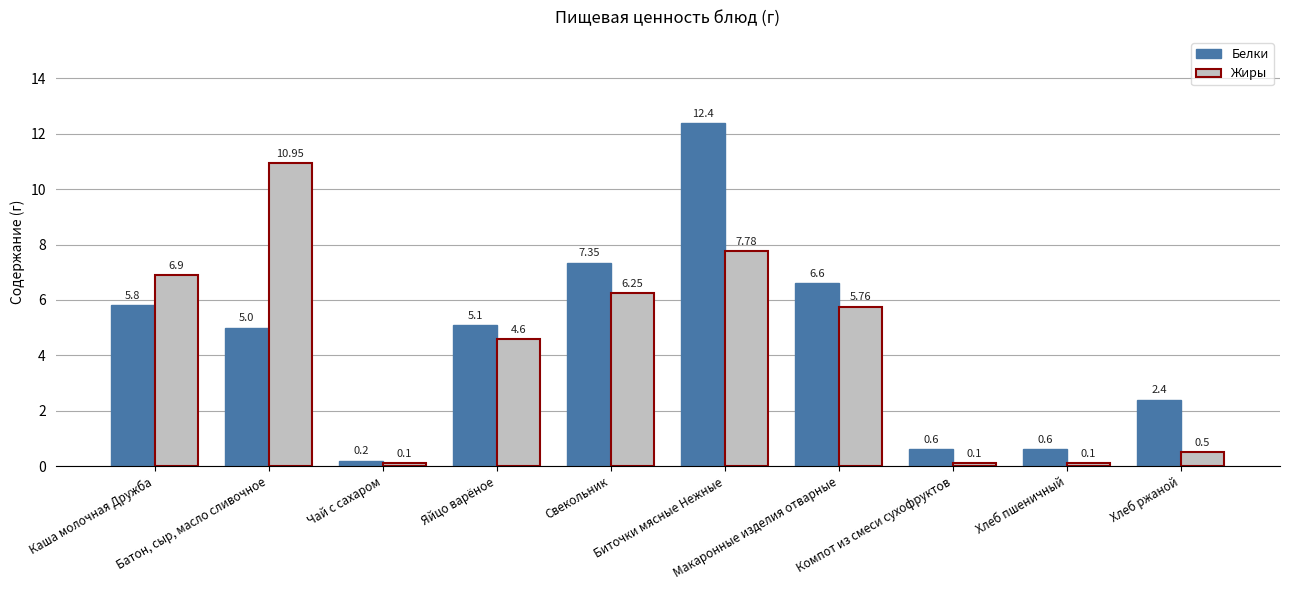

Rank the series by their average value, from highest to lowest.

Белки, Жиры